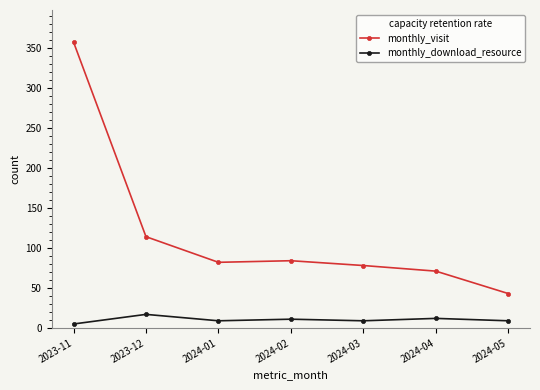

Which series has the widest spread of values?

monthly_visit